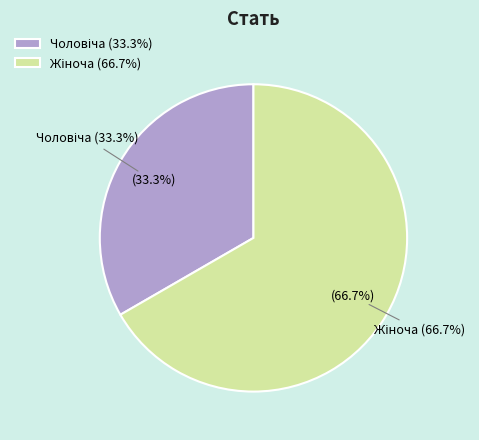

Approximately how many times larger is the value at Чоловіча compared to Жіноча?

0.5